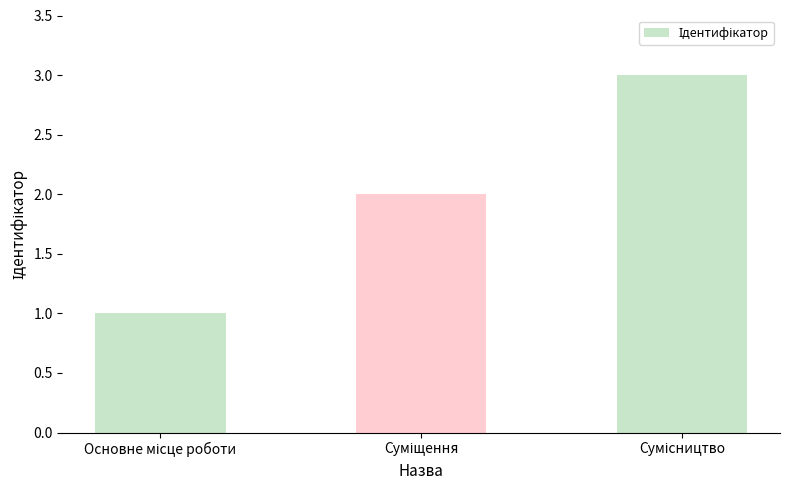

What is the greatest value displayed?

3